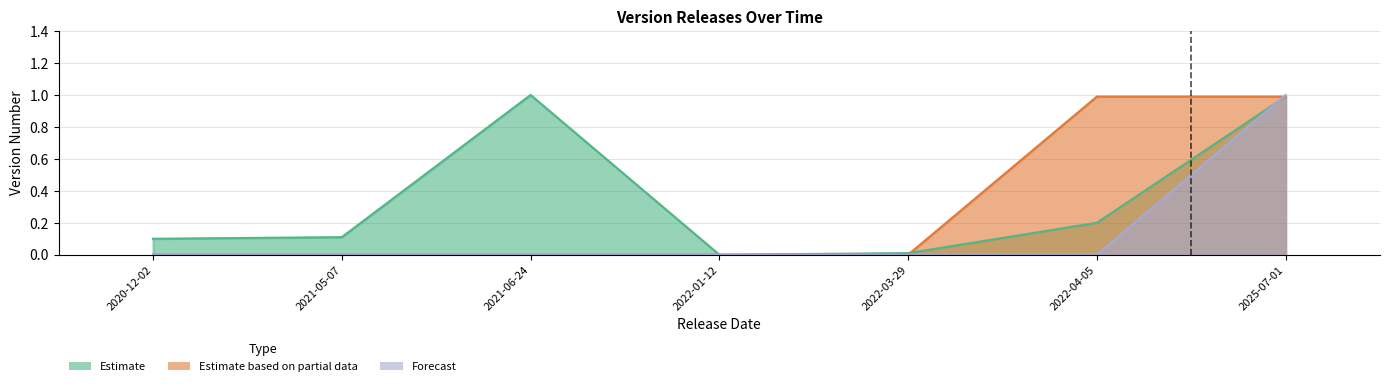

How many positive values does the Estimate series have?

6